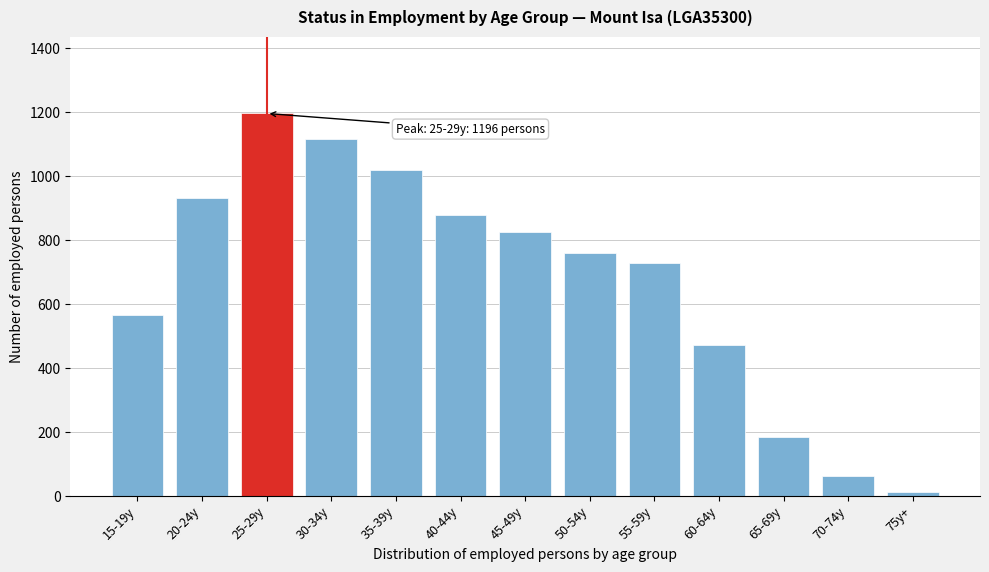

Reading left to right, transcribe all the data shown in this chart.

567	931	1196	1116	1019	880	824	760	729	472	184	63	12